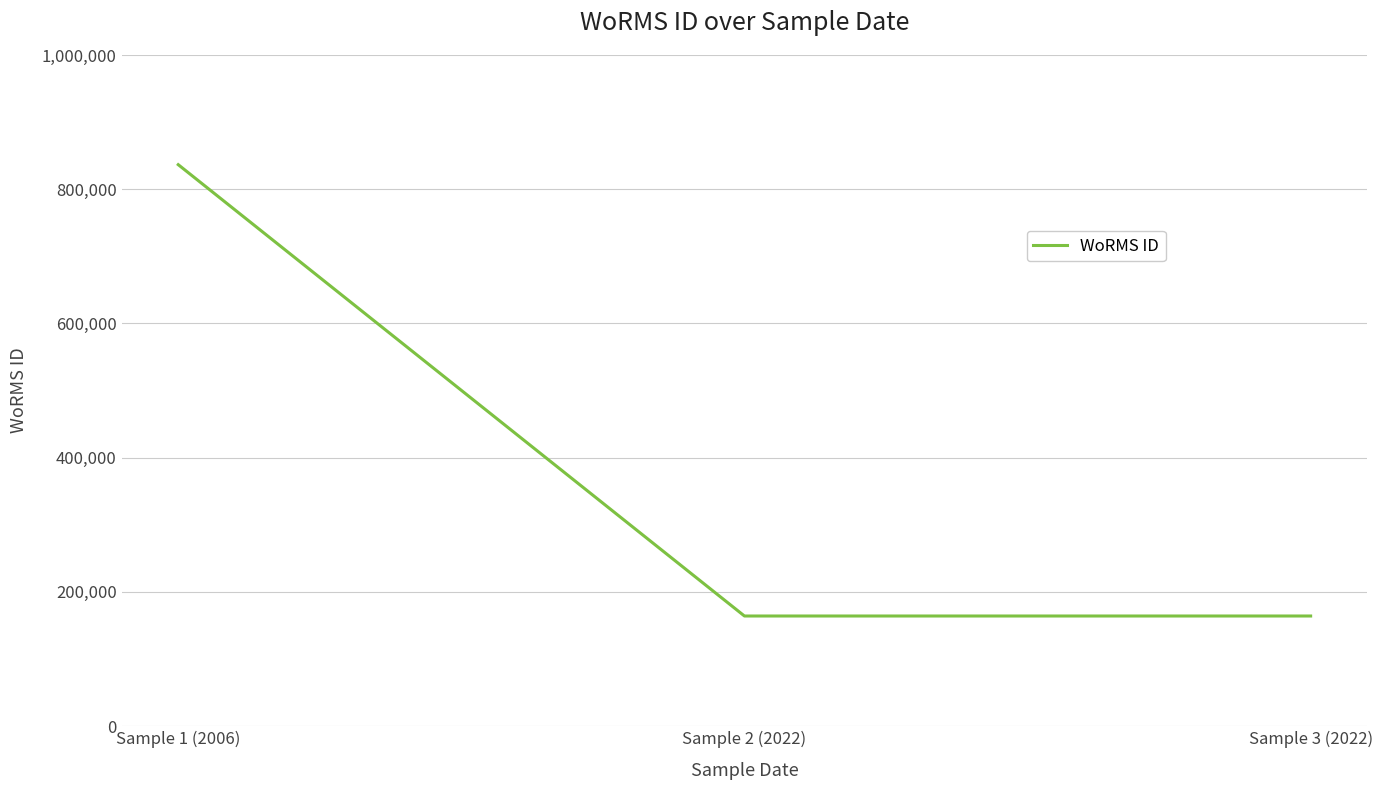

True or false: the data shows 52178 at Sample 3 (2022).

False